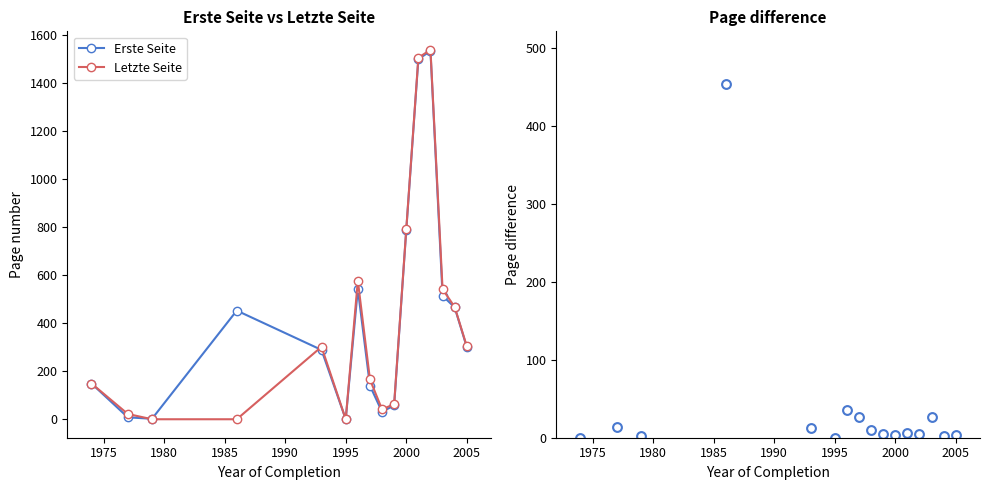

True or false: Erste Seite has more than 2 points higher than both neighbors.

True